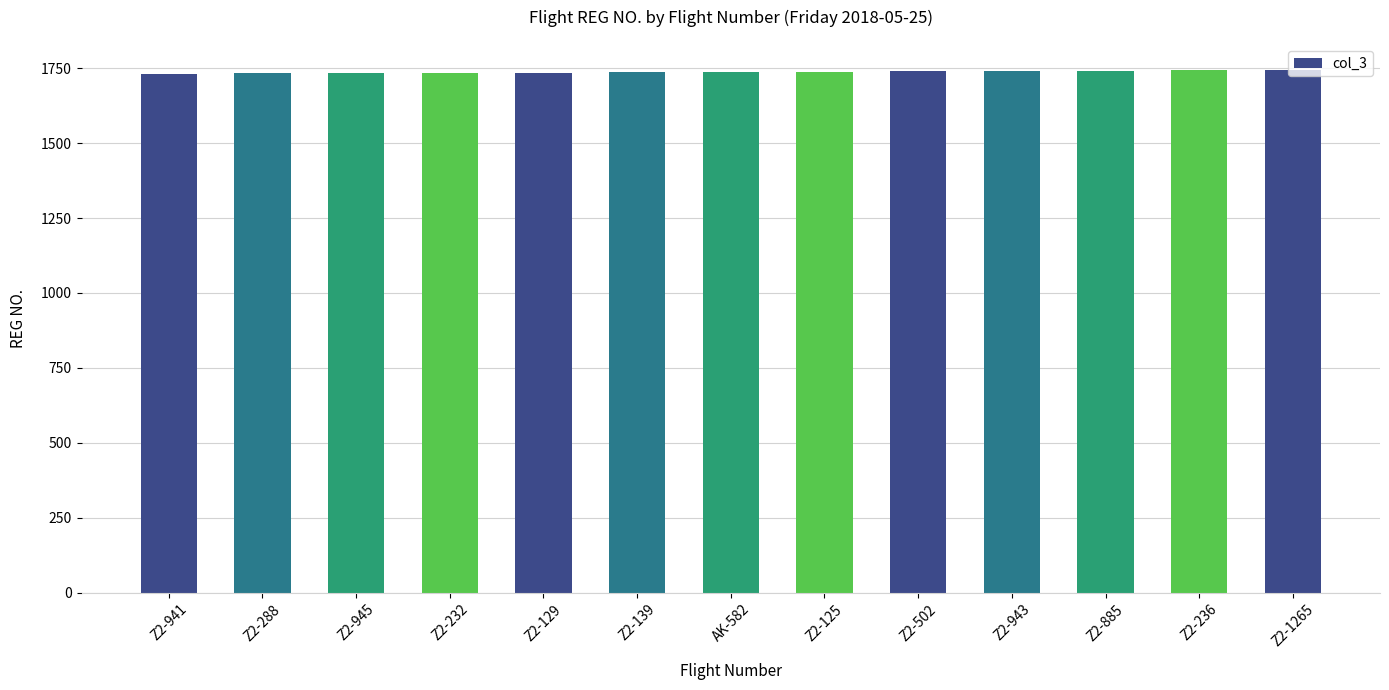

What is the label of the 11th bar from the left?

Z2-885